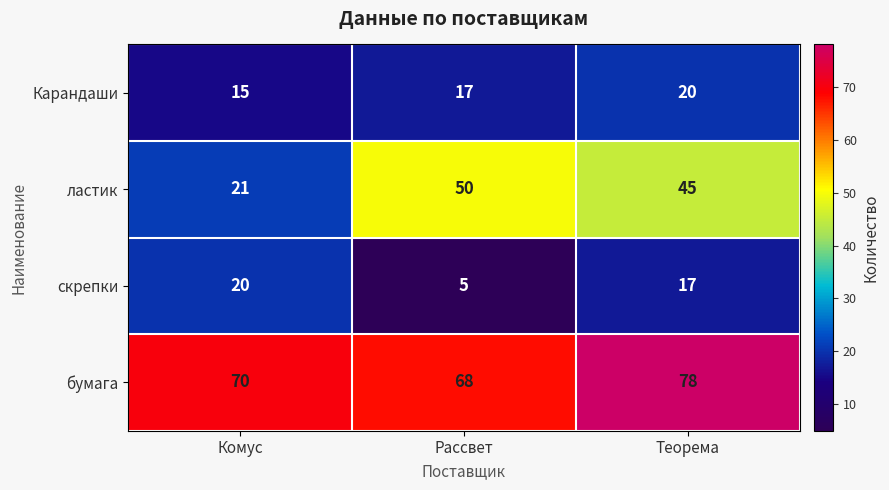

What is the maximum value shown in the chart?

78